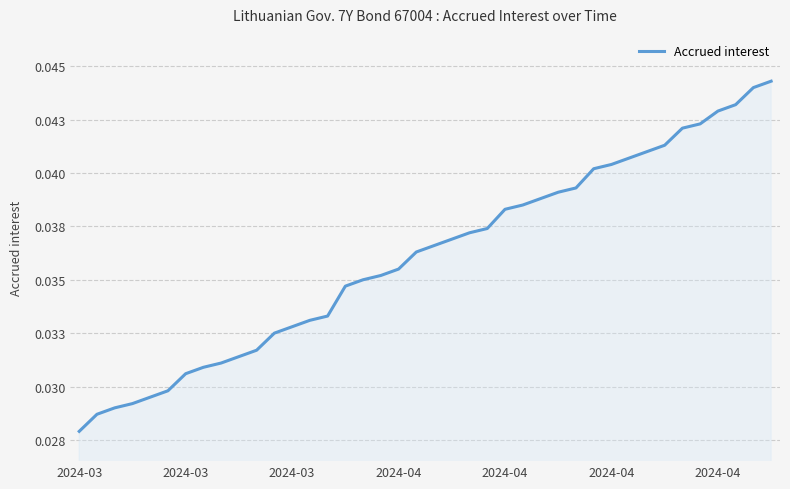

At which label is the value closest to 0?

2024-03